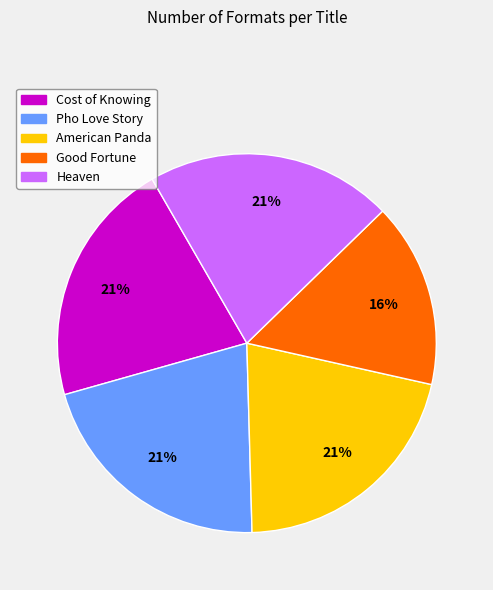

Count the number of slices in the pie.

5